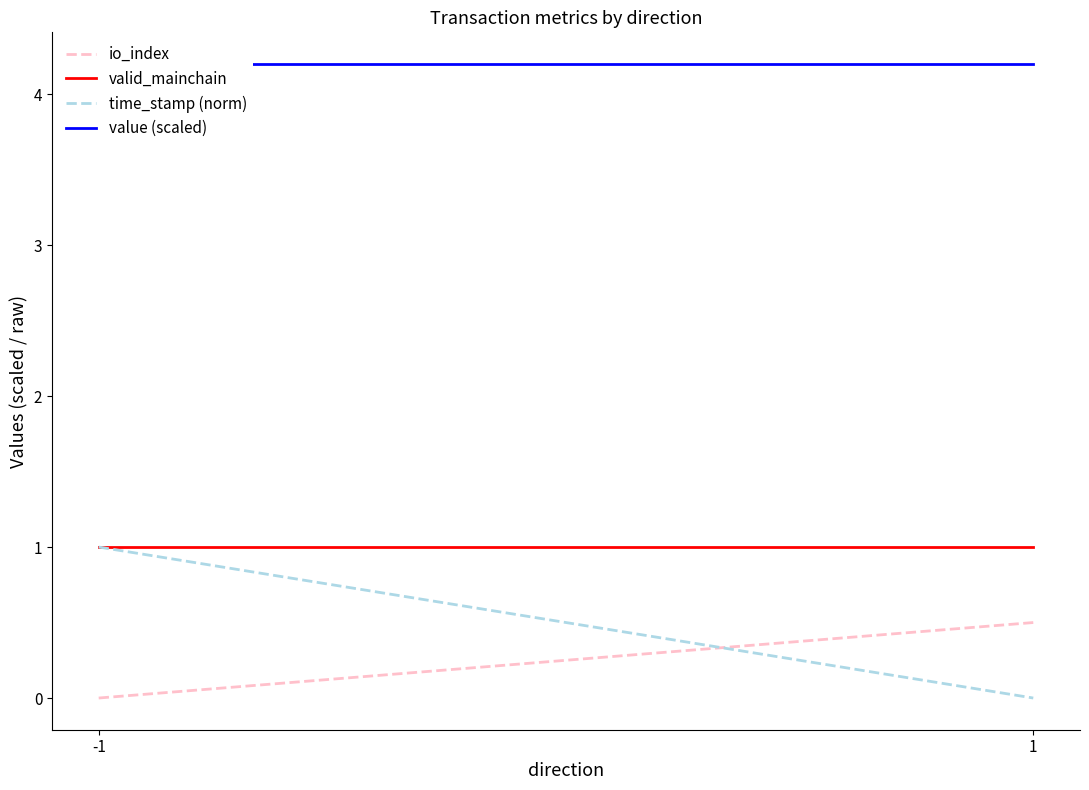

What is the sum of all valid_mainchain values?

2.0